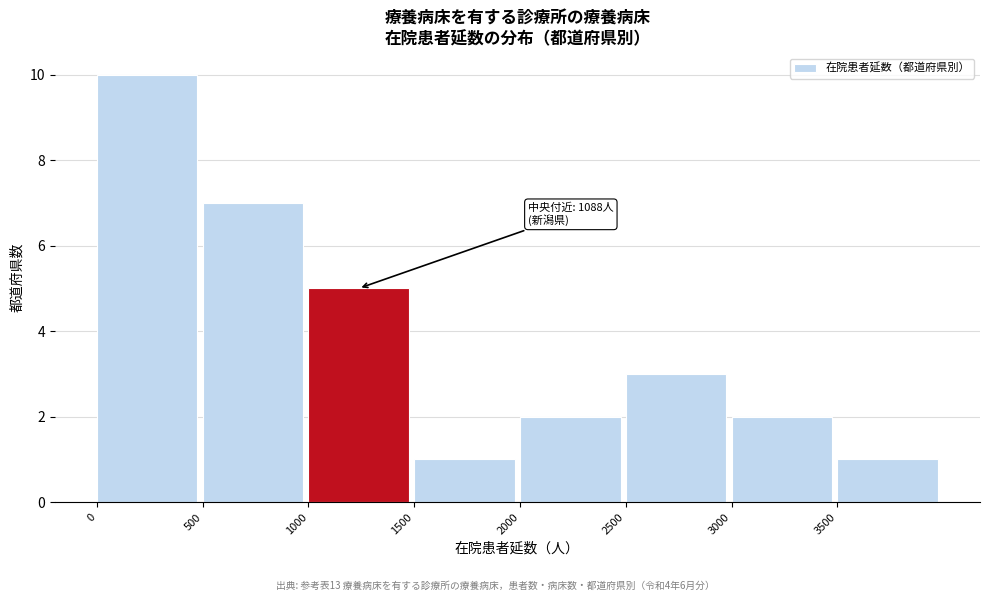

Which range on the x-axis has the tallest bar?

0 to 500